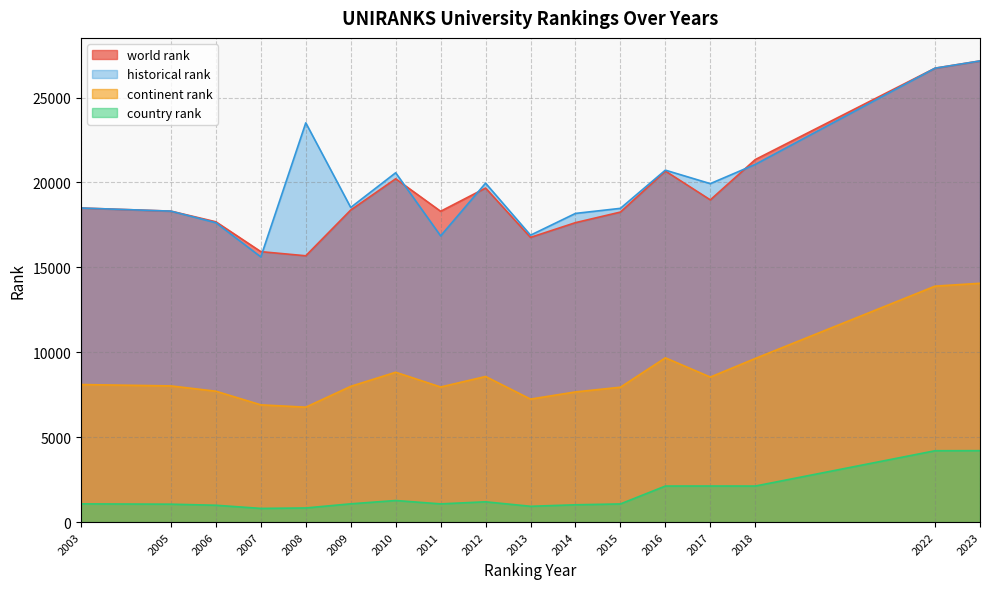

At which category does the chart reach its peak across all series?

2023